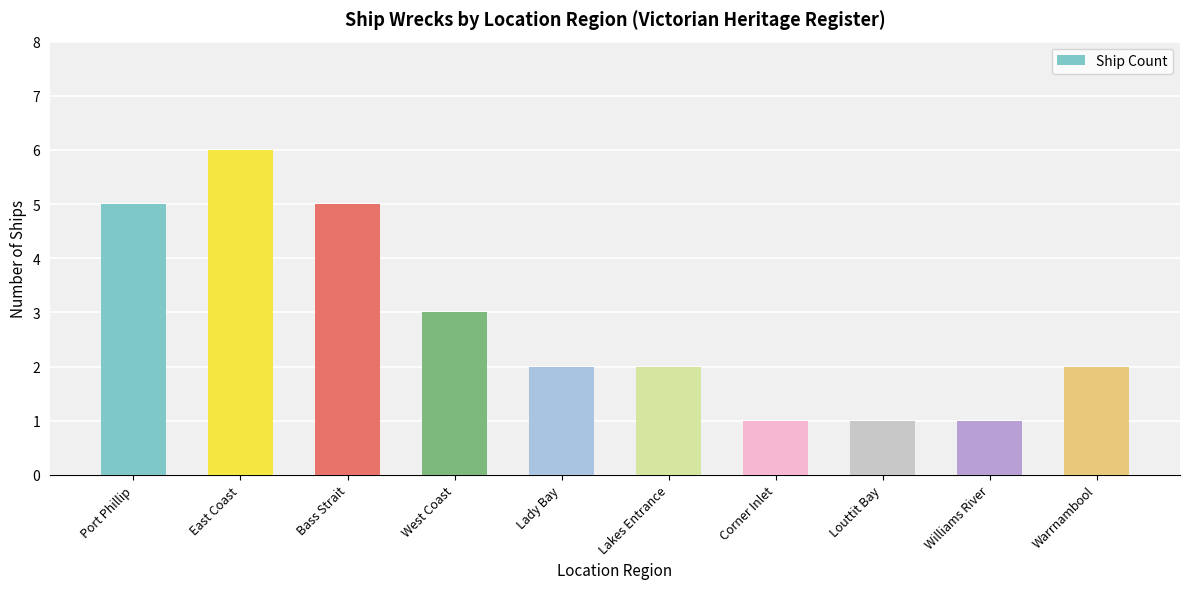

At which label does the data first exceed 2?

Port Phillip